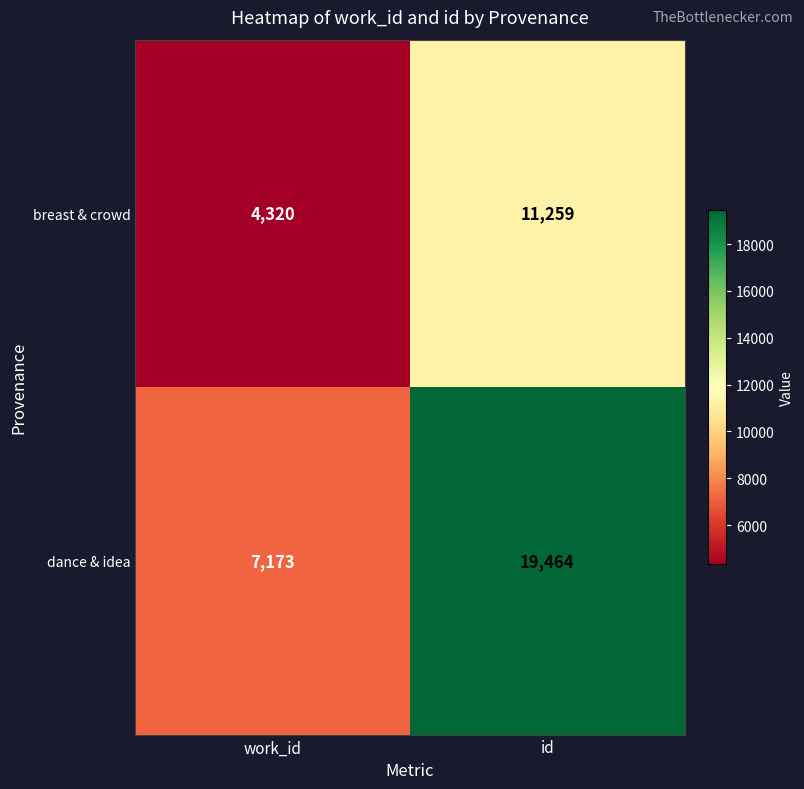

True or false: breast & crowd has a value of 4320 at work_id.

True